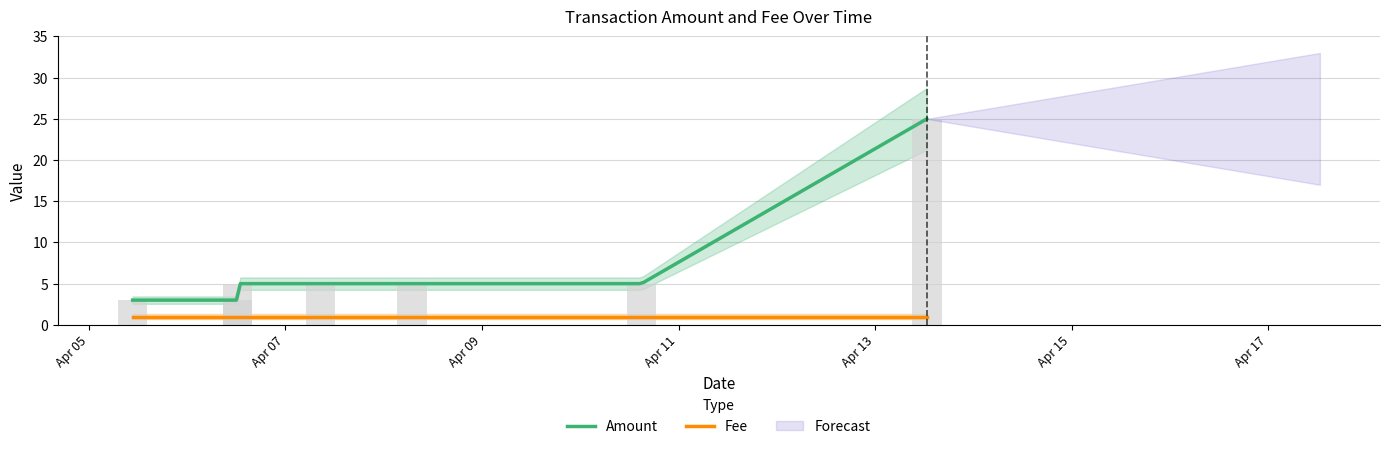

Which category has the highest value in the Fee series?

2017-04-13 12:39:58